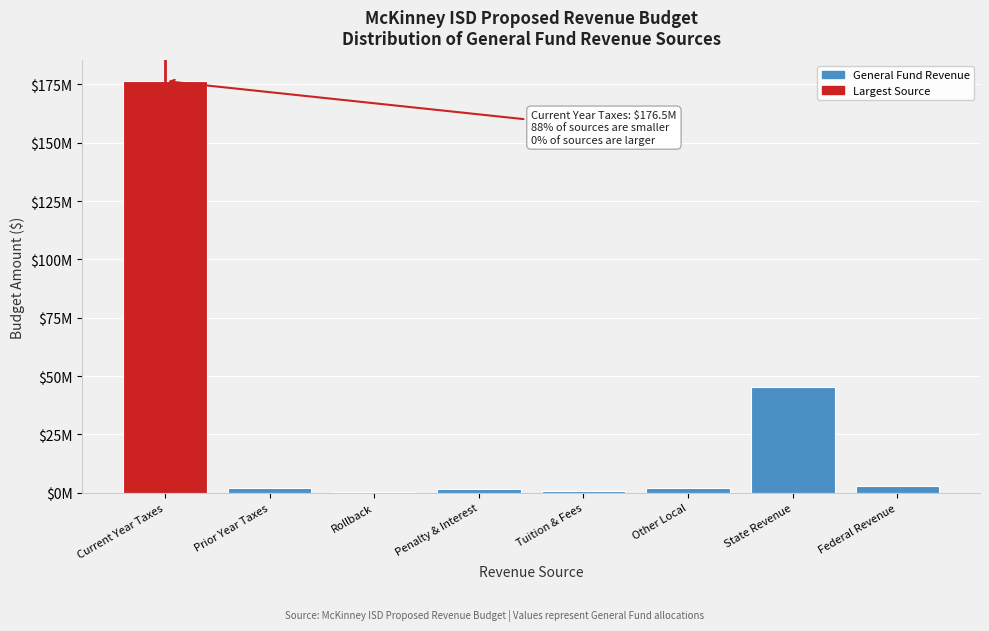

Are the bars horizontal?

No